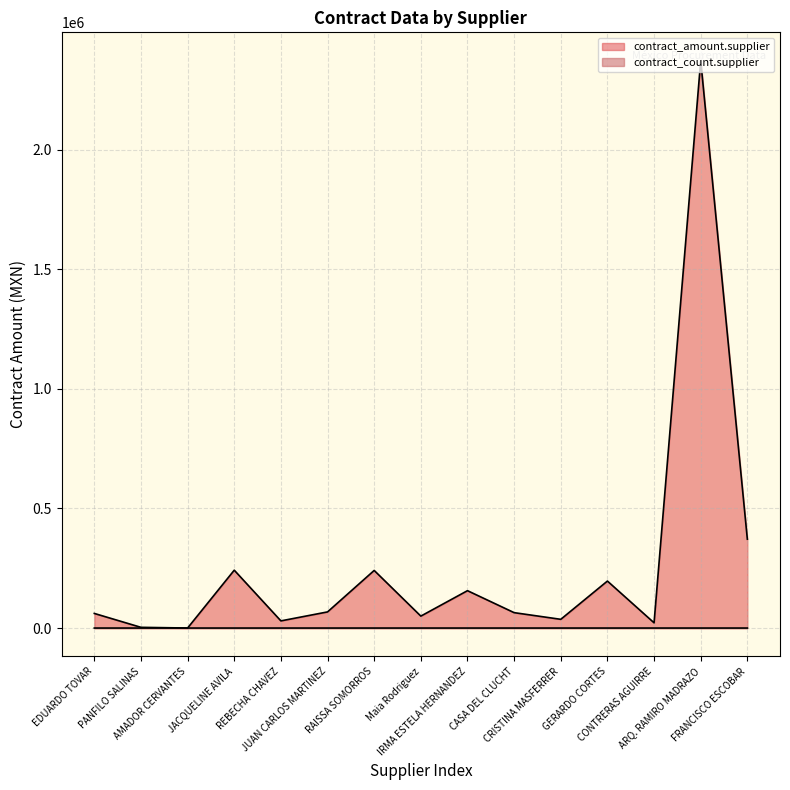

Reading left to right, extract all data points from this chart.

contract_amount.supplier: EDUARDO TOVAR=61120.0	PANFILO SALINAS=3000.0	AMADOR CERVANTES=115.0	JACQUELINE AVILA=242000.0	REBECHA CHAVEZ=29955.8	JUAN CARLOS MARTINEZ=67500.0	RAISSA SOMORROS=240941.4	Maia Rodriguez=49924.4	IRMA ESTELA HERNANDEZ=156300.0	CASA DEL CLUCHT=64388.0	CRISTINA MASFERRER=36503.5	GERARDO CORTES=196503.3	CONTRERAS AGUIRRE=21912.0	ARQ. RAMIRO MADRAZO=2372549.3	FRANCISCO ESCOBAR=371579.0
contract_count.supplier: EDUARDO TOVAR=3.0	PANFILO SALINAS=1.0	AMADOR CERVANTES=1.0	JACQUELINE AVILA=1.0	REBECHA CHAVEZ=1.0	JUAN CARLOS MARTINEZ=1.0	RAISSA SOMORROS=1.0	Maia Rodriguez=1.0	IRMA ESTELA HERNANDEZ=5.0	CASA DEL CLUCHT=1.0	CRISTINA MASFERRER=1.0	GERARDO CORTES=4.0	CONTRERAS AGUIRRE=1.0	ARQ. RAMIRO MADRAZO=1.0	FRANCISCO ESCOBAR=3.0